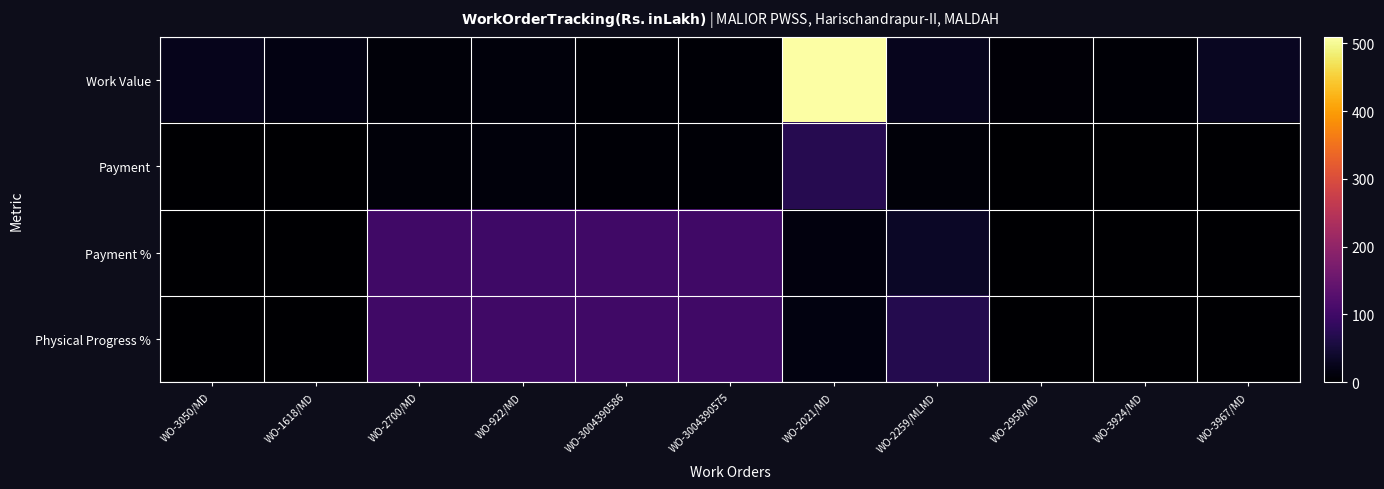

What is the difference between the highest and lowest values at WO-2700/MD?

90.8